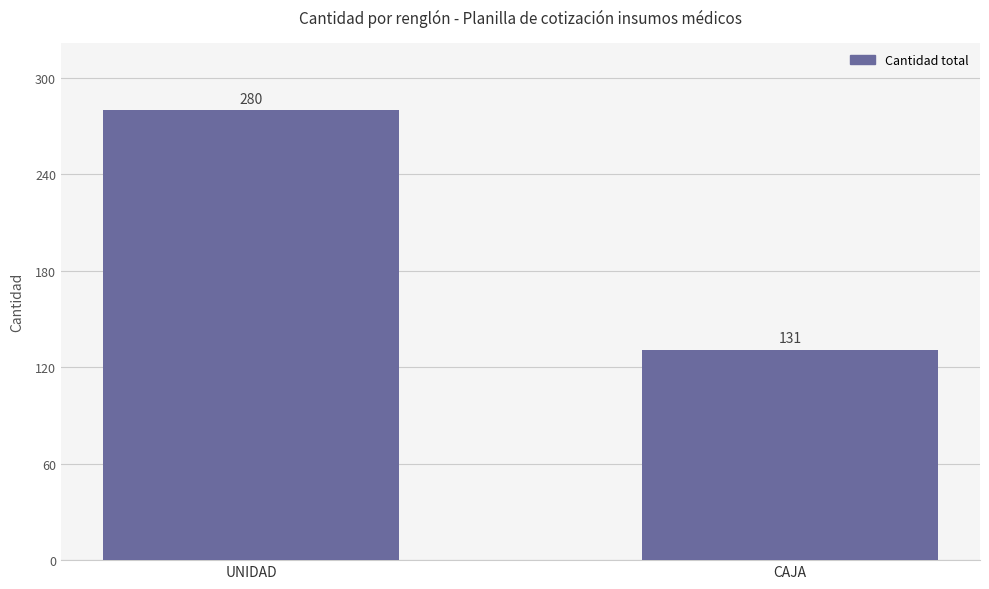

What is the sum of all values?

411